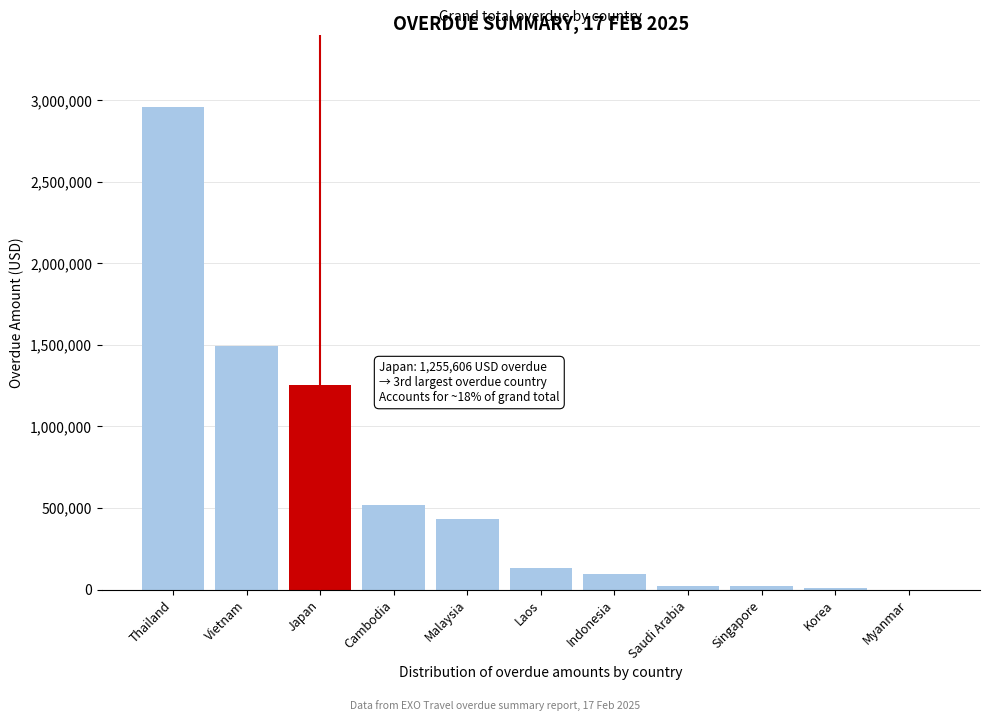

What value does the data have at Japan?

1255605.7